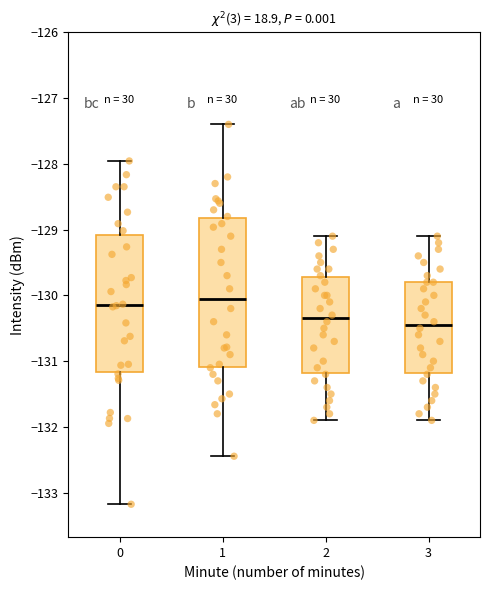

Which box is the tallest, from its lower edge to its upper edge?

1